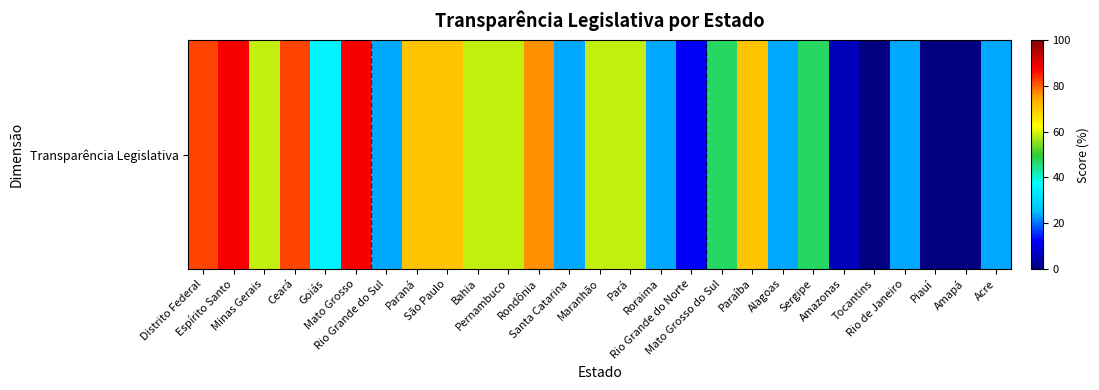

True or false: the data shows 70.6 at Paraíba.

True